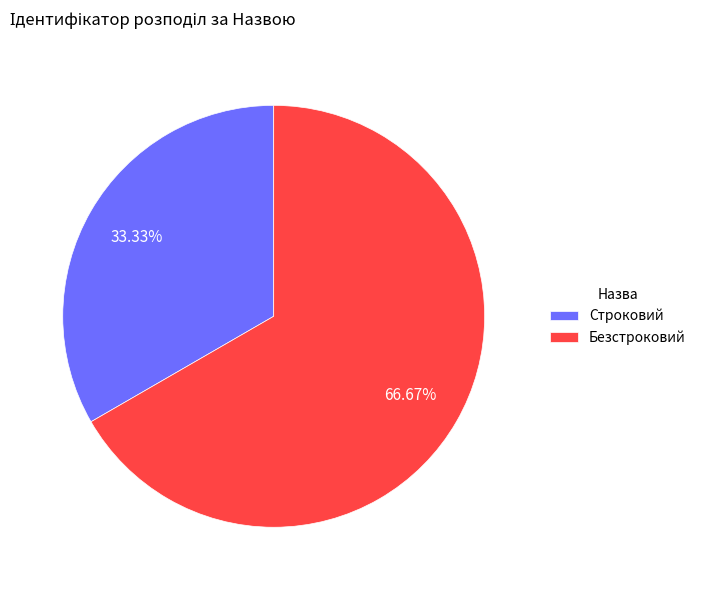

What percentage is the Безстроковий slice, to the nearest percent?

67%